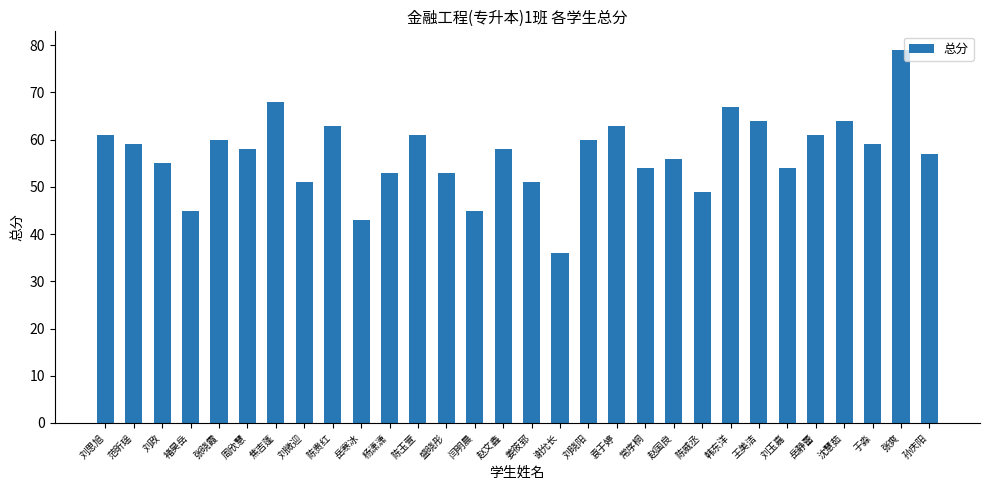

What is the sum of all values?

1707